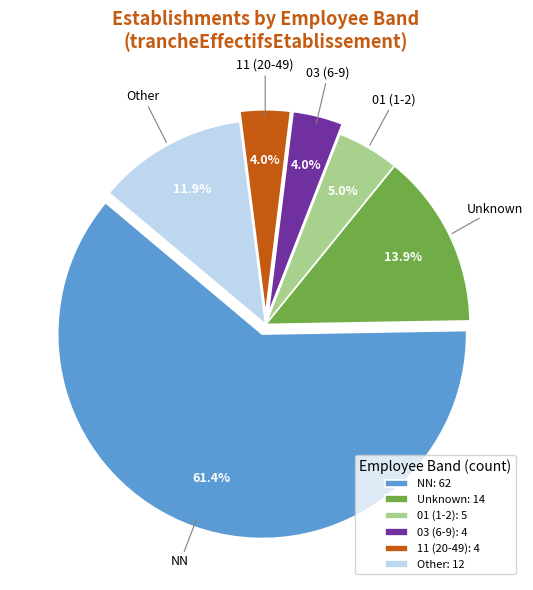

Is the sum of 03 (6-9) and Unknown greater than half?

No